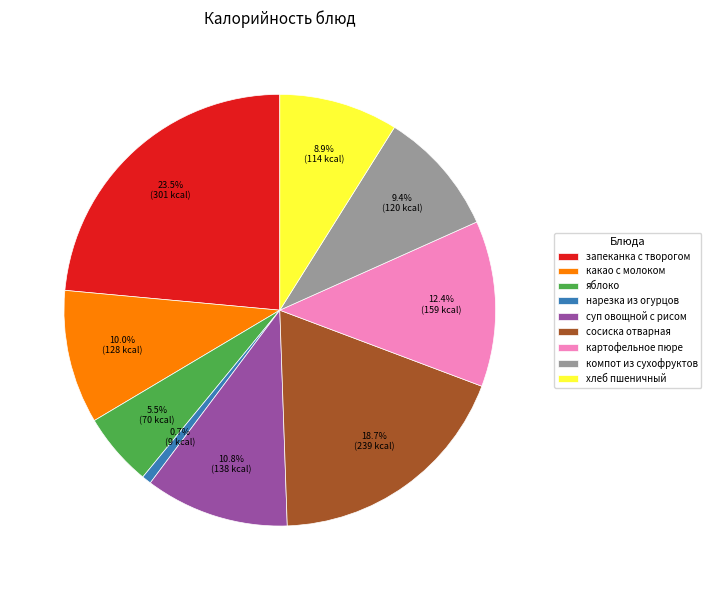

To the nearest percent, what percentage of the pie is суп овощной с рисом?

11%